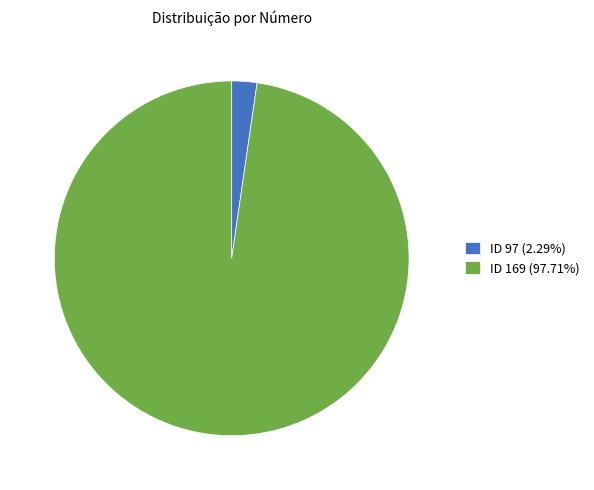

Do ID 169 (97.71%) and ID 97 (2.29%) together represent more than half of the pie?

Yes